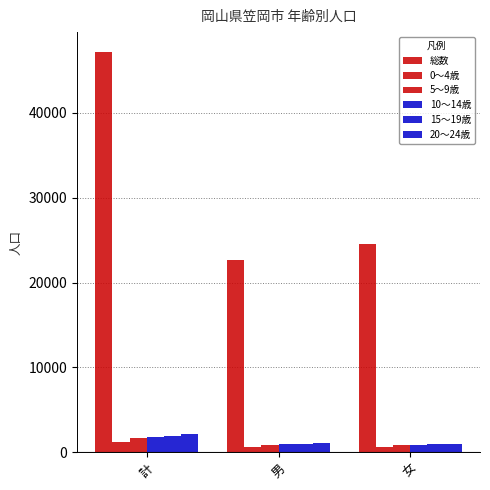

True or false: 10～14歳 has a value of 932 at 男.

True